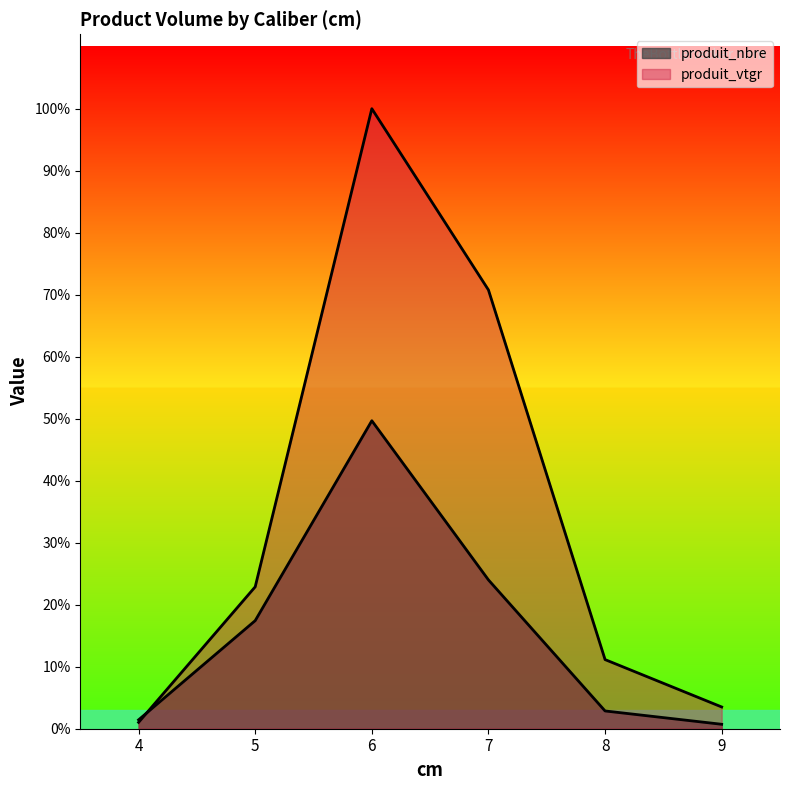

List the series in order of their overall mean, highest first.

produit_vtgr, produit_nbre